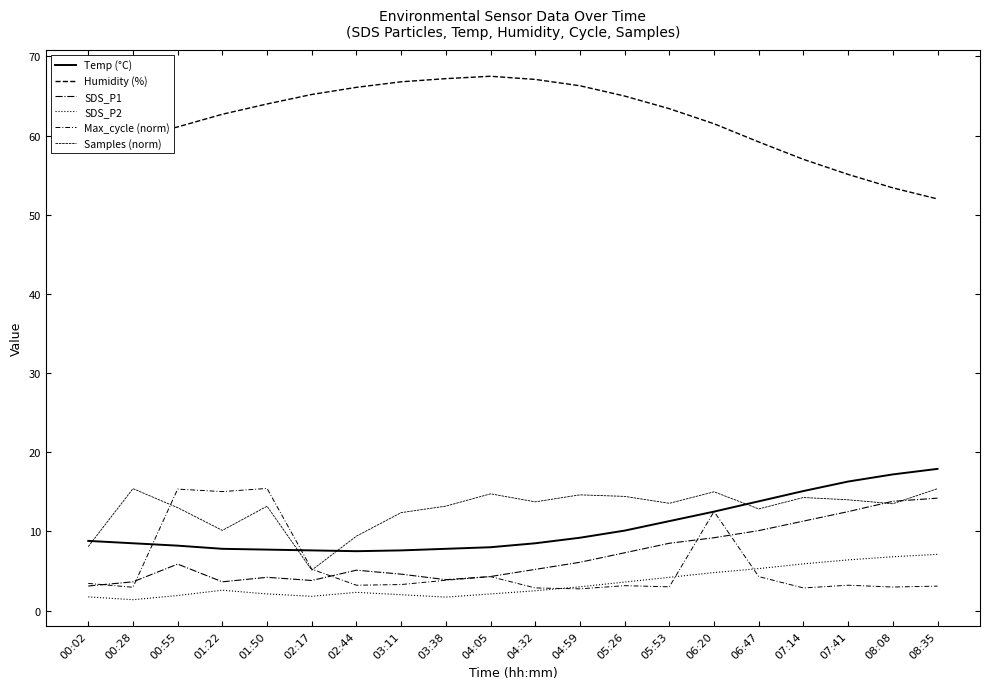

How many lines are shown in the chart?

6